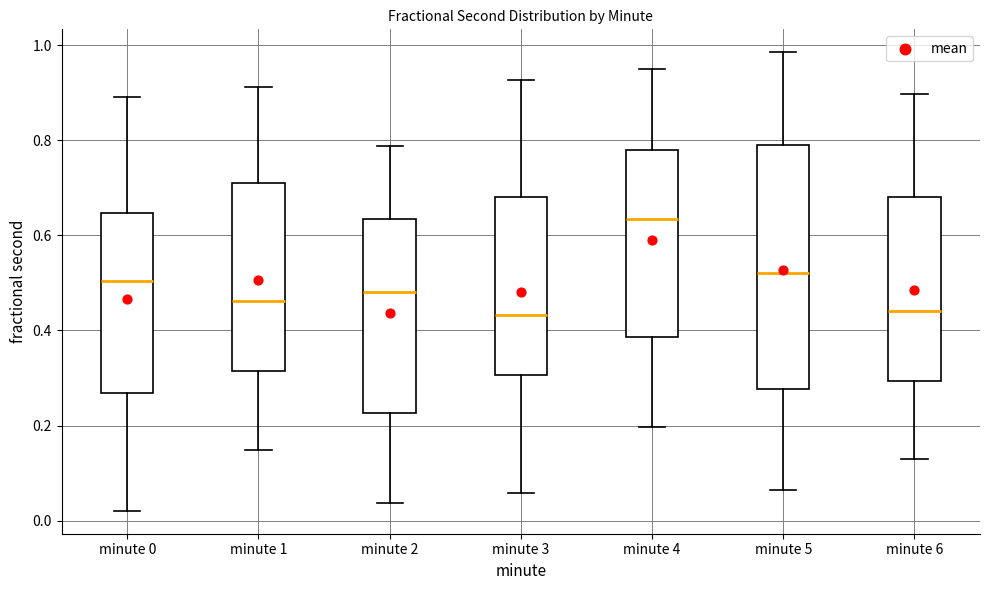

Reading left to right, read every box against the y-axis: the position of its median line, the range the box covers, and the ends of its whiskers. The values are not printed on the chart, so give them approximately, as read against the axis.

minute 0: median 0.50, box 0.26 to 0.64, whiskers 0.02 to 0.90
minute 1: median 0.46, box 0.32 to 0.70, whiskers 0.14 to 0.92
minute 2: median 0.48, box 0.22 to 0.64, whiskers 0.04 to 0.78
minute 3: median 0.44, box 0.30 to 0.68, whiskers 0.06 to 0.92
minute 4: median 0.64, box 0.38 to 0.78, whiskers 0.20 to 0.96
minute 5: median 0.52, box 0.28 to 0.78, whiskers 0.06 to 0.98
minute 6: median 0.44, box 0.30 to 0.68, whiskers 0.12 to 0.90